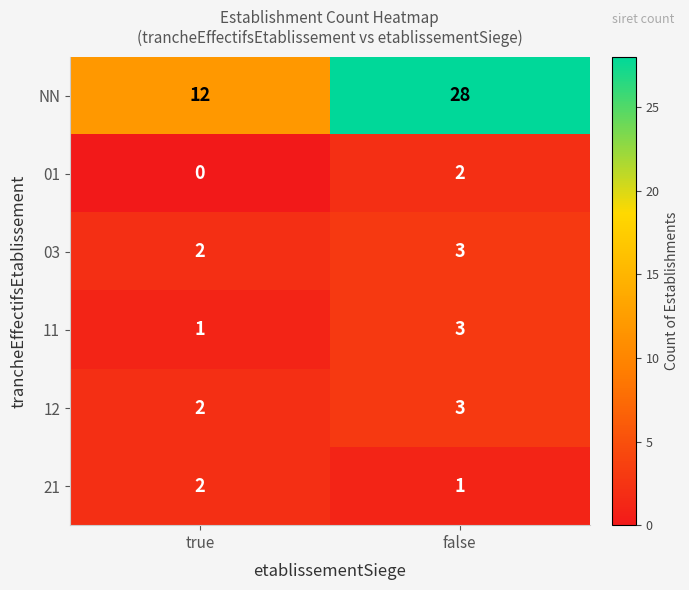

What is the maximum value shown in the chart?

28